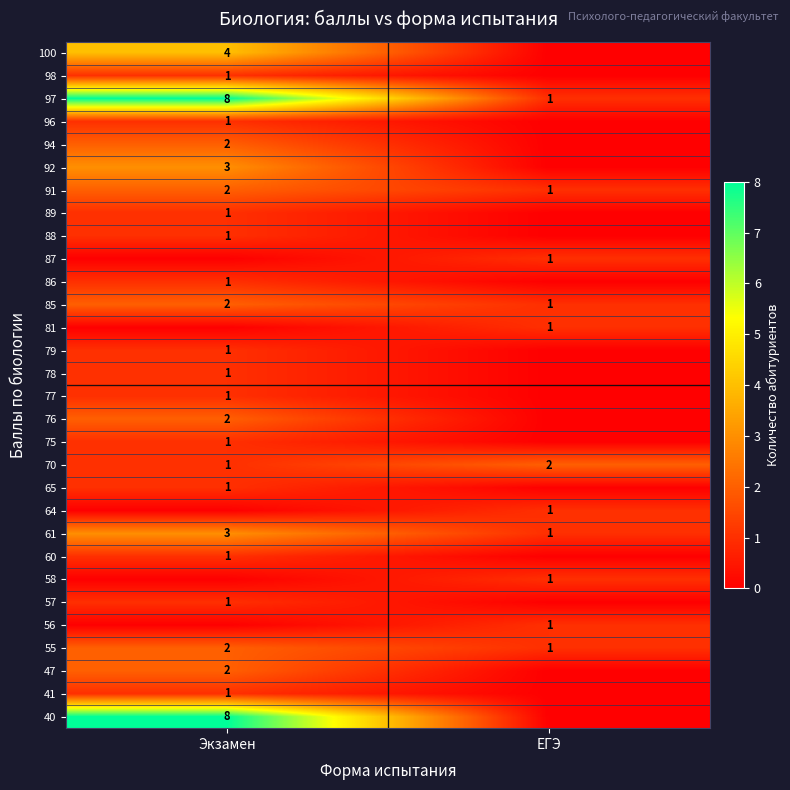

The 94 series shows 3 at Экзамен. True or false?

False